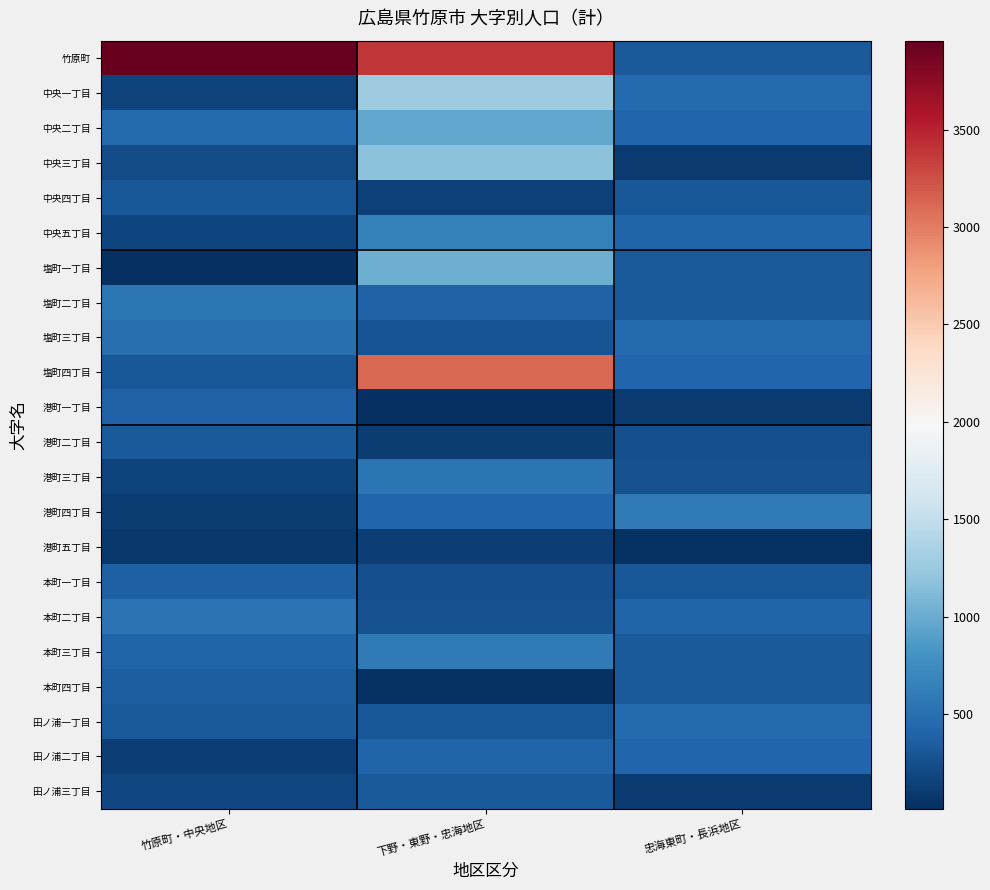

List the series in order of their peak value, highest first.

竹原町, 塩町四丁目, 中央一丁目, 中央三丁目, 塩町一丁目, 中央二丁目, 中央五丁目, 港町四丁目, 本町三丁目, 塩町二丁目, 港町三丁目, 本町二丁目, 塩町三丁目, 田ノ浦一丁目, 田ノ浦二丁目, 港町一丁目, 本町一丁目, 本町四丁目, 港町二丁目, 田ノ浦三丁目, 中央四丁目, 港町五丁目